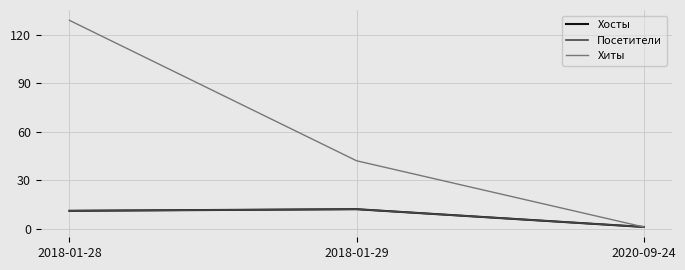

Where is Посетители nearest to the value 6?

2018-01-28